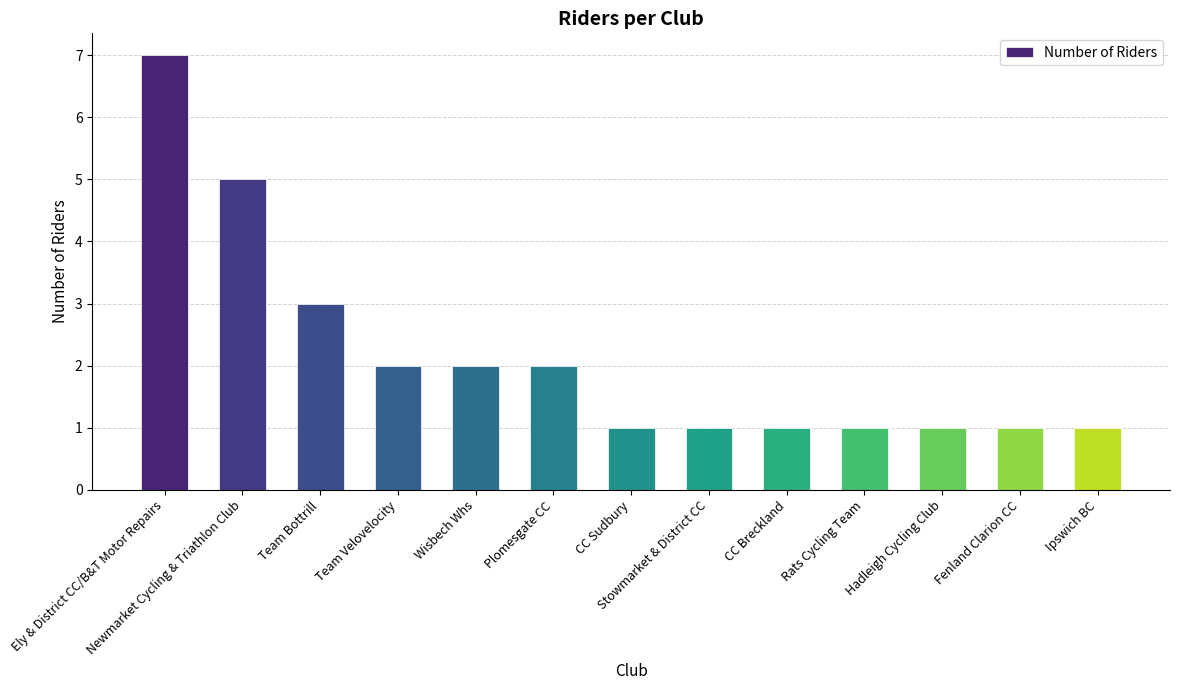

What is the approximate value at Ely & District CC/B&T Motor Repairs?

7